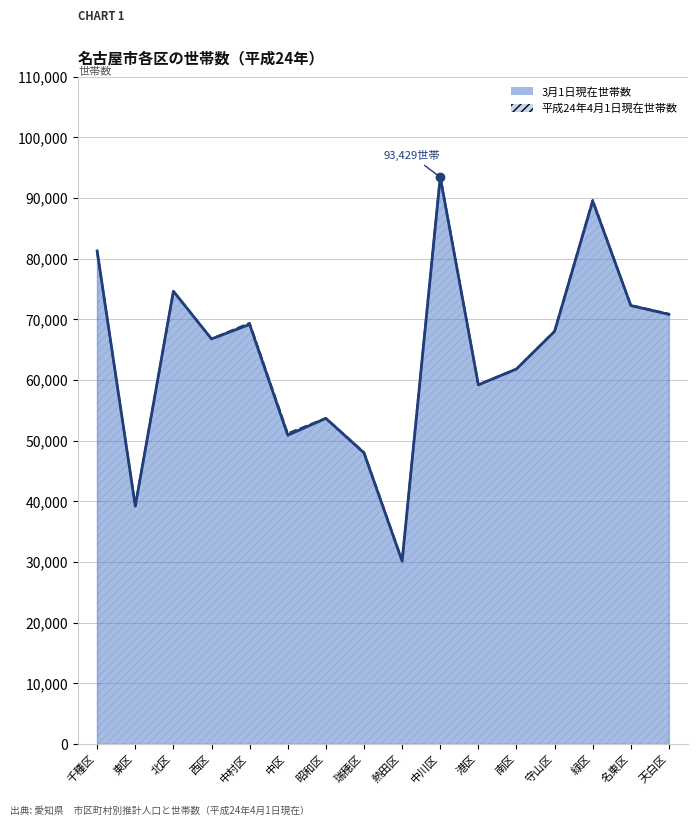

What is the difference between the second highest and second lowest values in the 平成24年4月1日現在世帯数 series?

50419